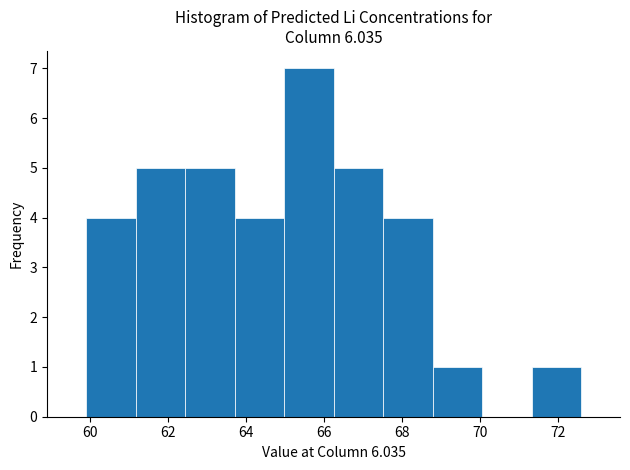

Over which range of the x-axis is the bar tallest?

65.0 to 66.2